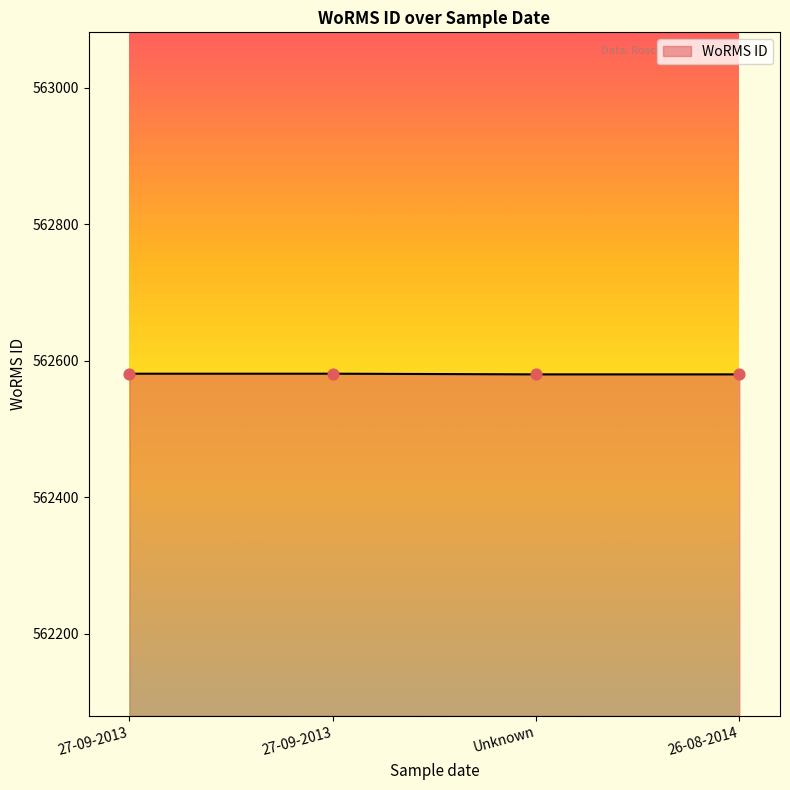

Approximately how many times larger is the value at 27-09-2013 compared to 27-09-2013?

1.0